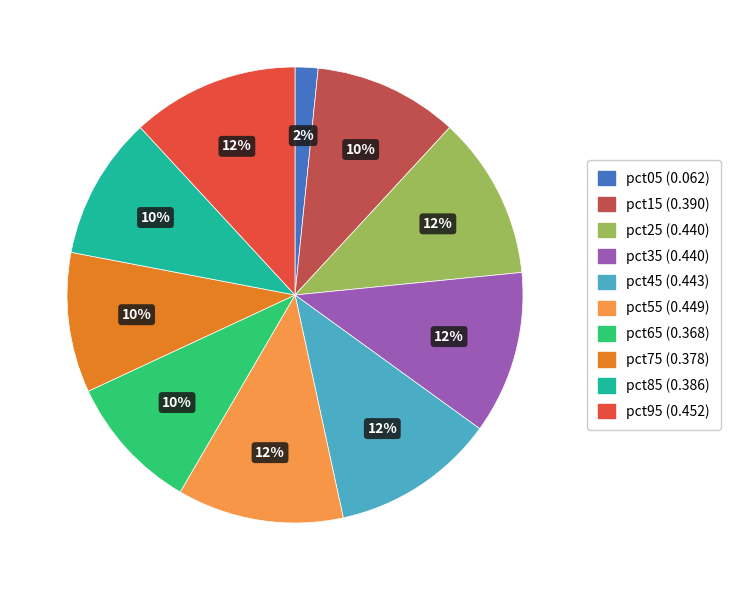

Does pct35 account for over 50% of the chart?

No